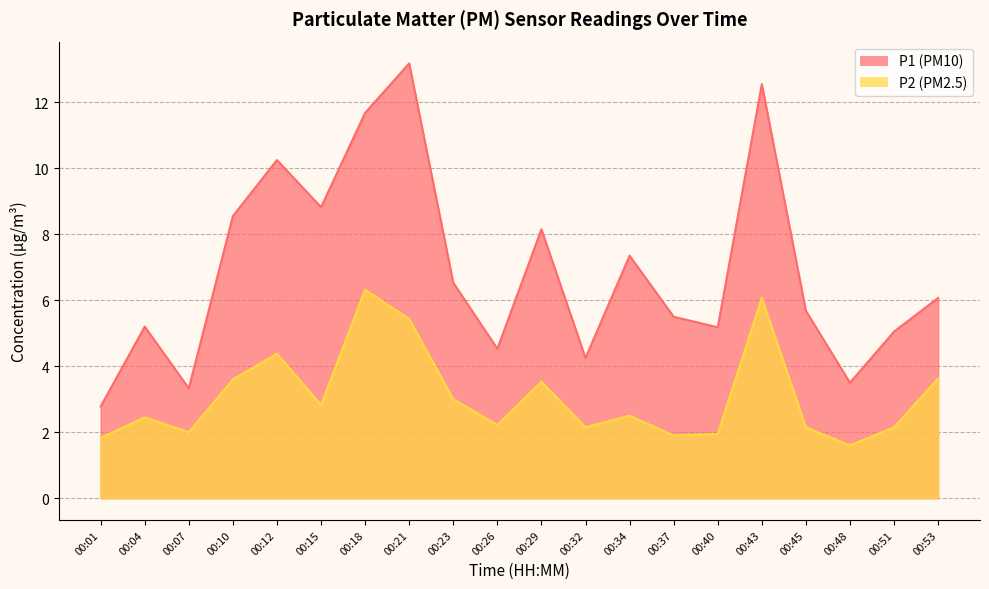

List the series in order of their overall mean, highest first.

P1, P2